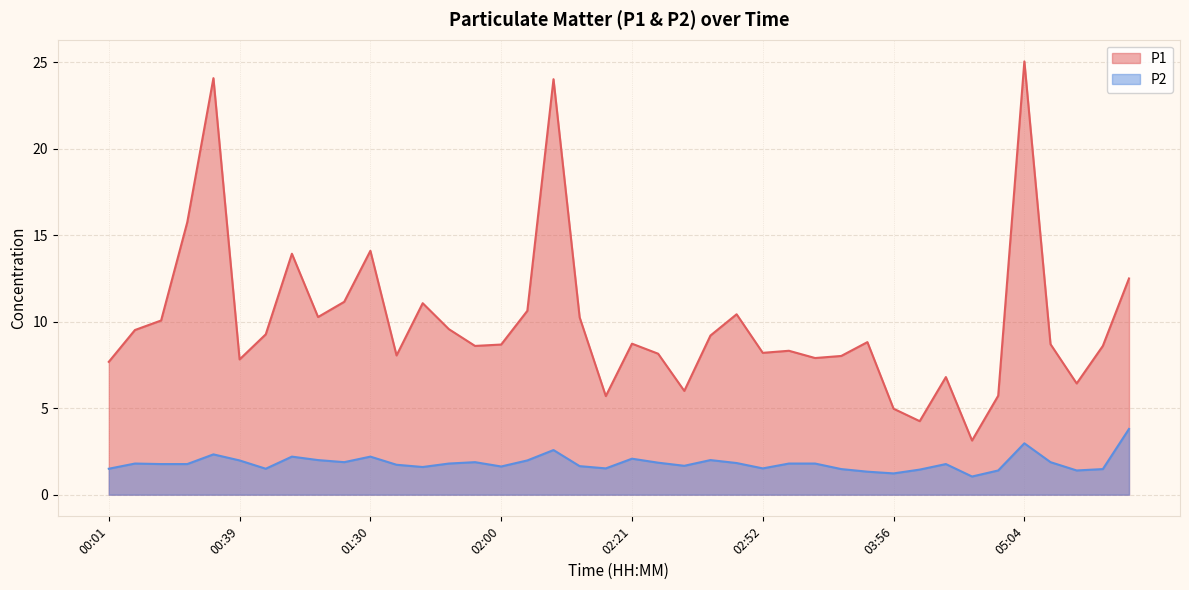

How many distinct data groups are displayed?

2